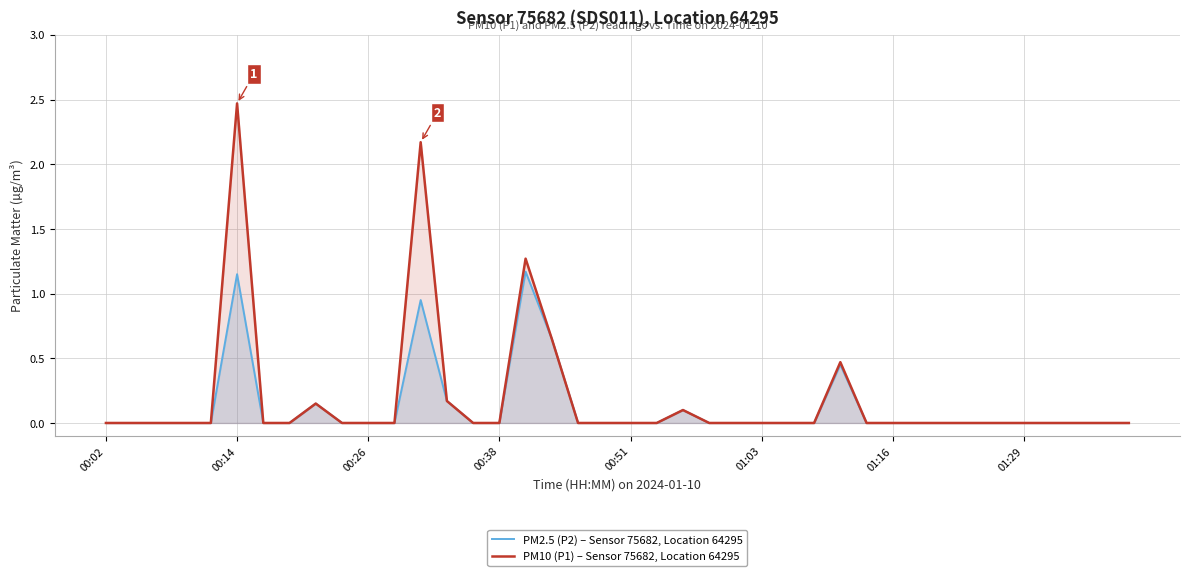

Count the number of data series in this chart.

2